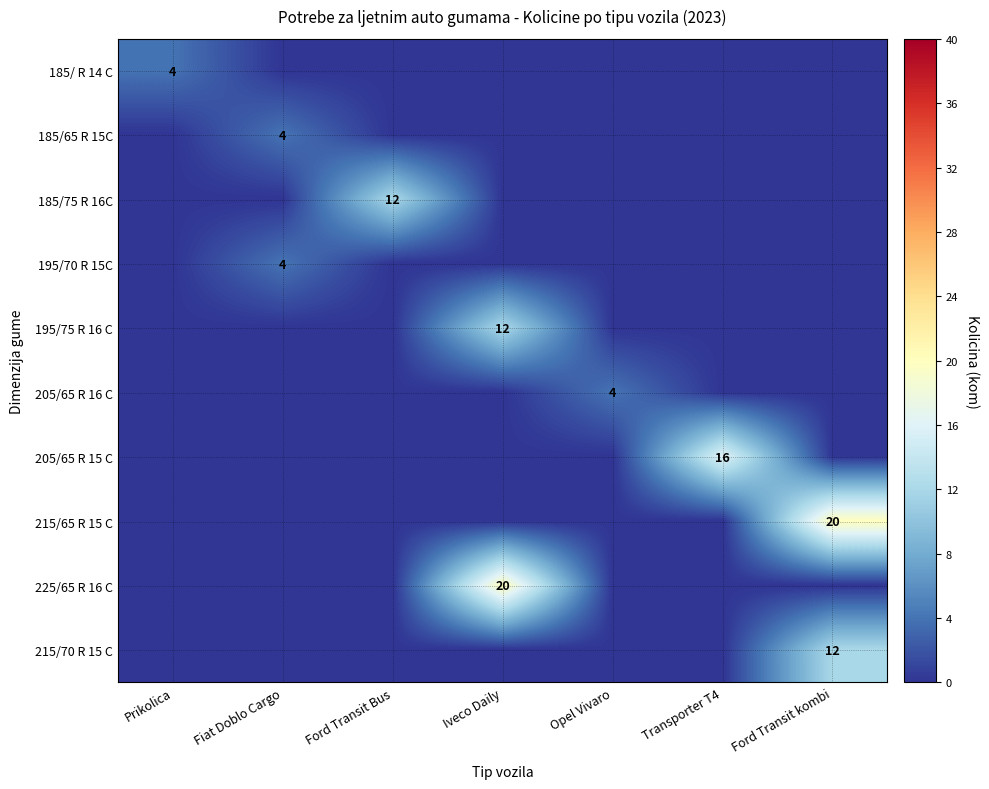

Between Iveco Daily and Opel Vivaro, which series saw the biggest shift?

225/65 R 16 C